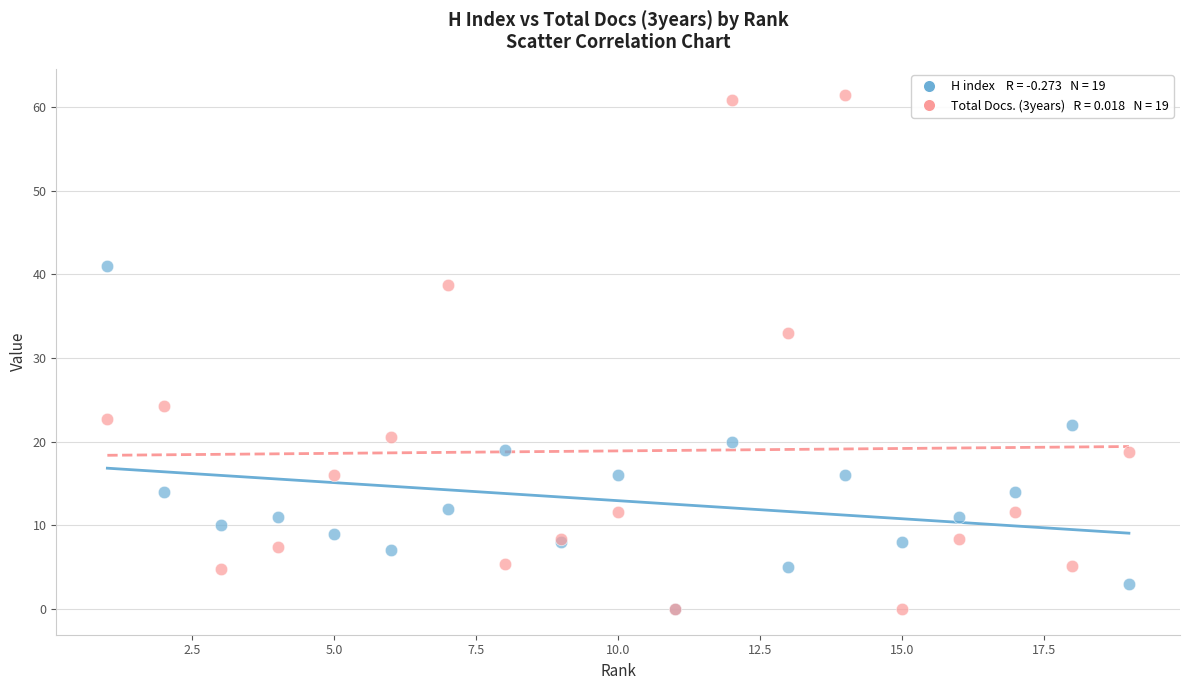

Across all series, what Y value is closest to 30?

33.0